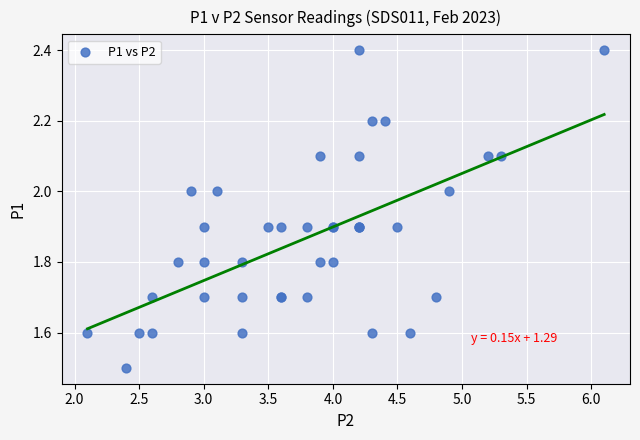

What Y value in the scatter plot is closest to 1?

1.5